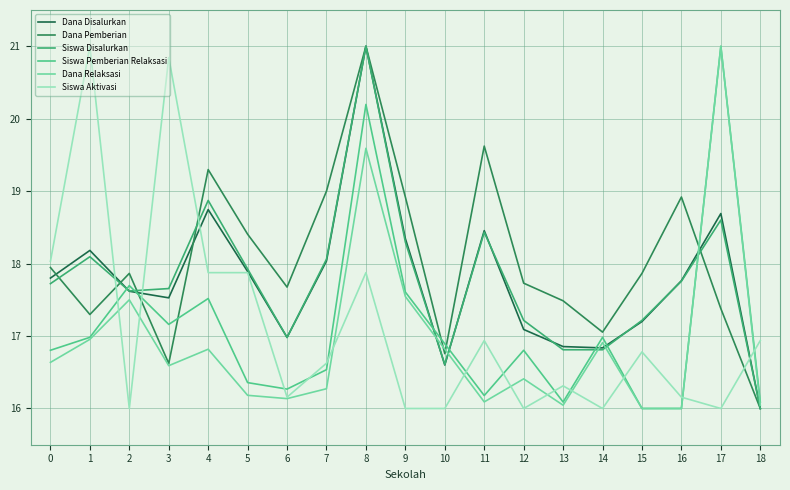

How many times do Dana Relaksasi and Dana Pemberian cross each other?

3